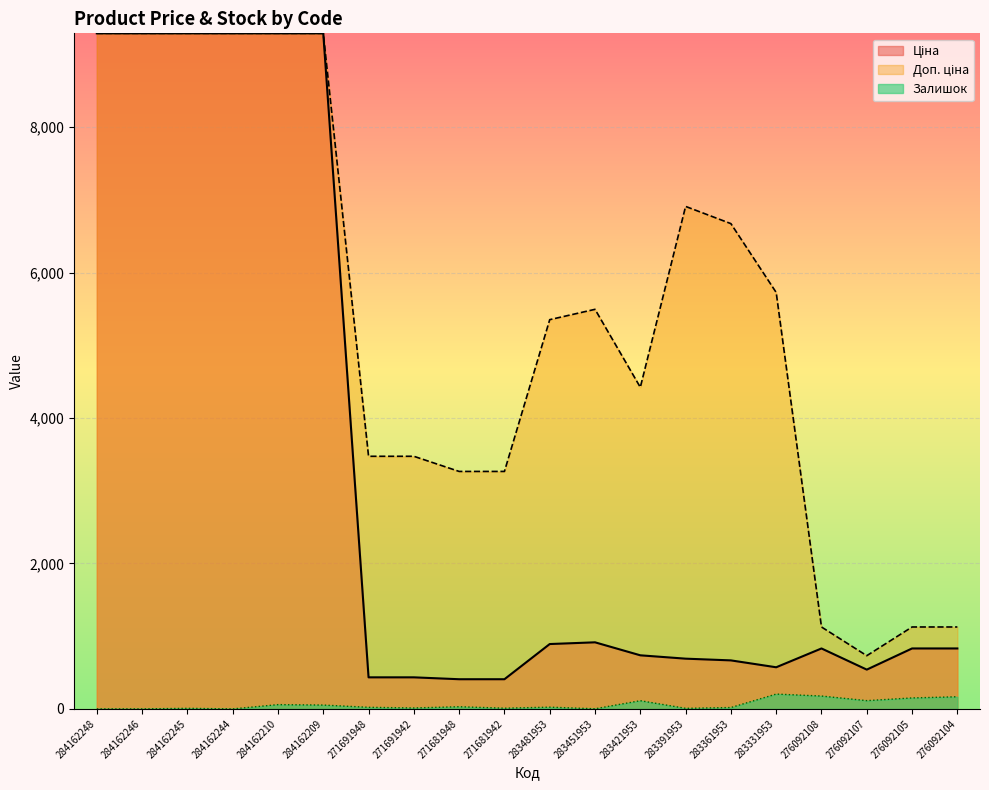

True or false: Доп. ціна and Залишок cross at least once.

False